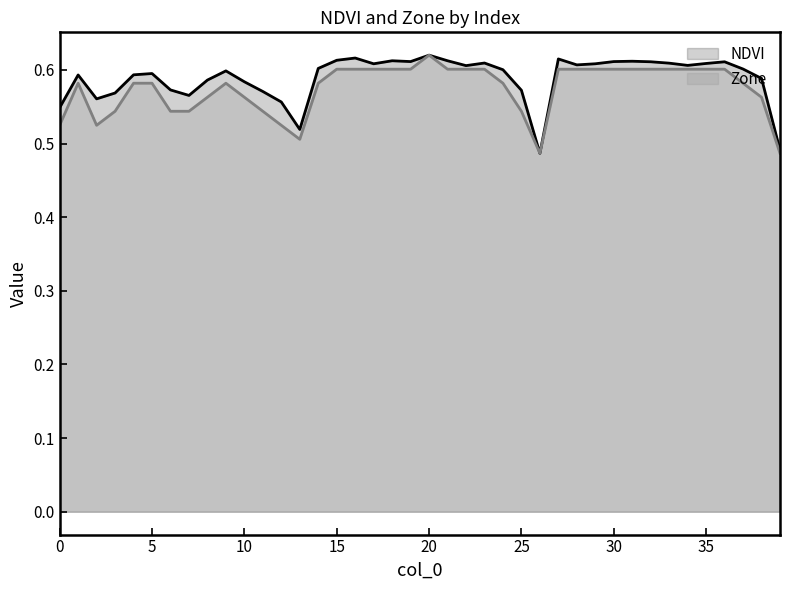

The Zone series shows 0.6 at 15. True or false?

True